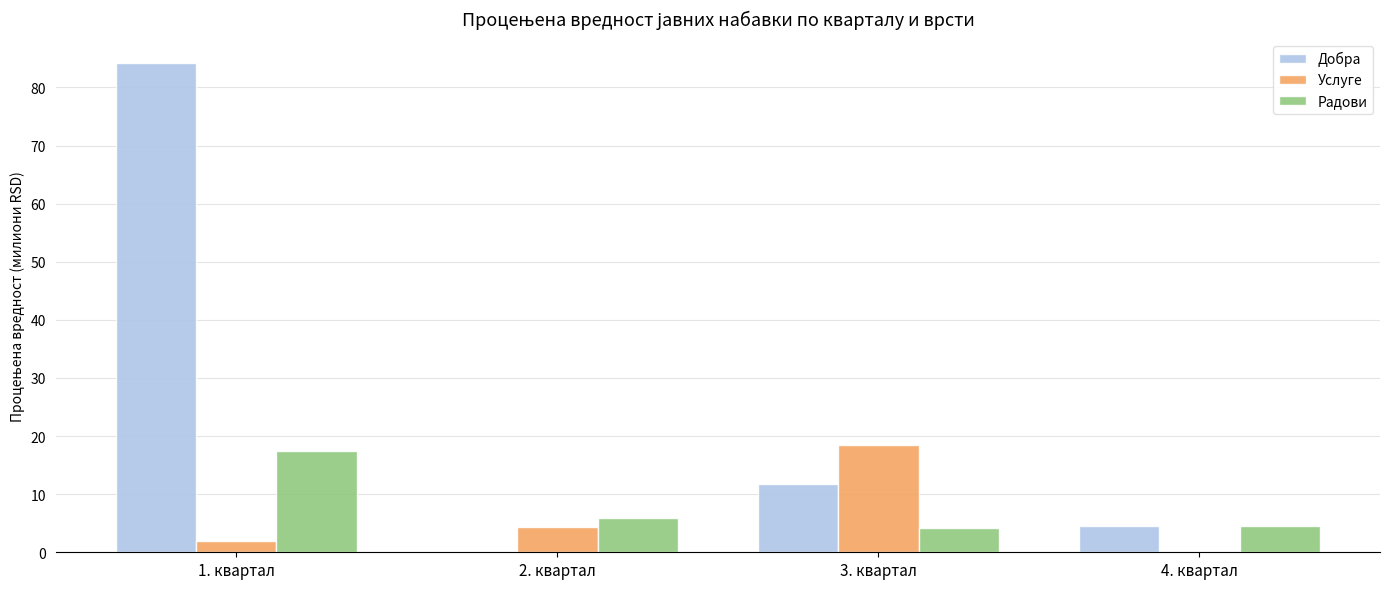

How many groups of bars are there?

4